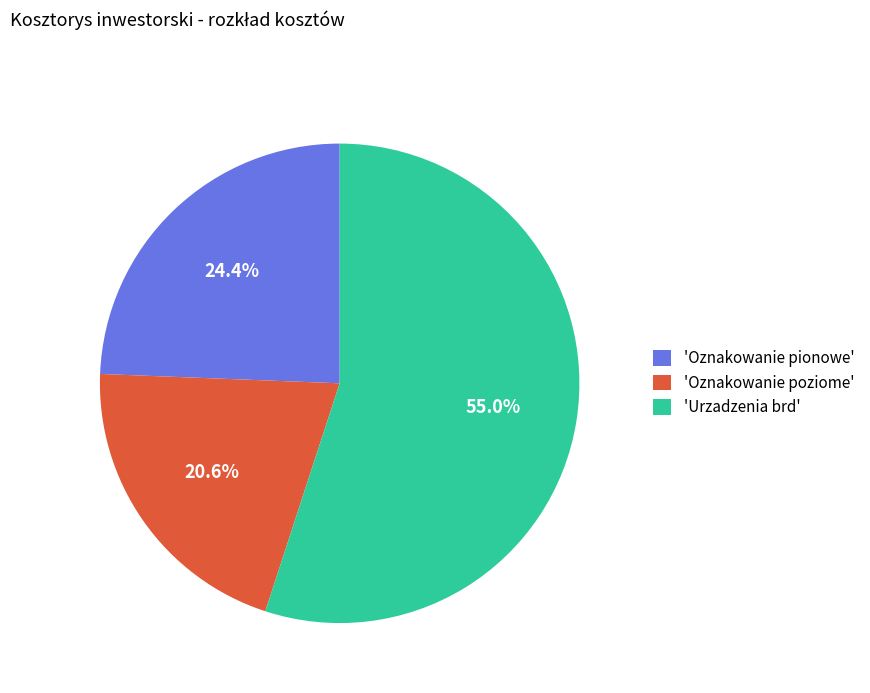

How many slices are in this pie chart?

3